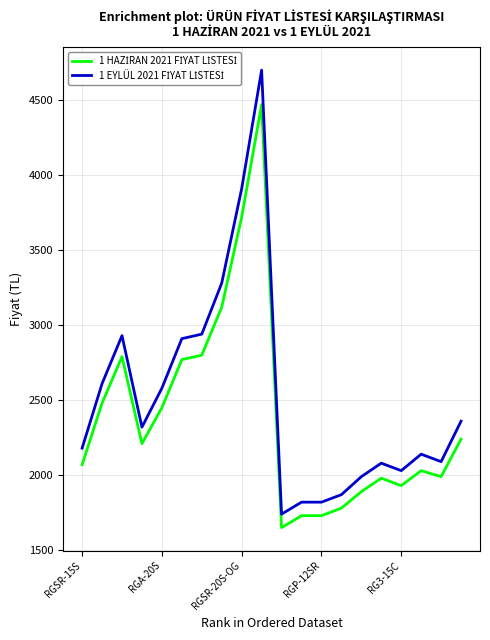

What is the maximum value for 1 HAZİRAN 2021 FİYAT LİSTESİ?

4470